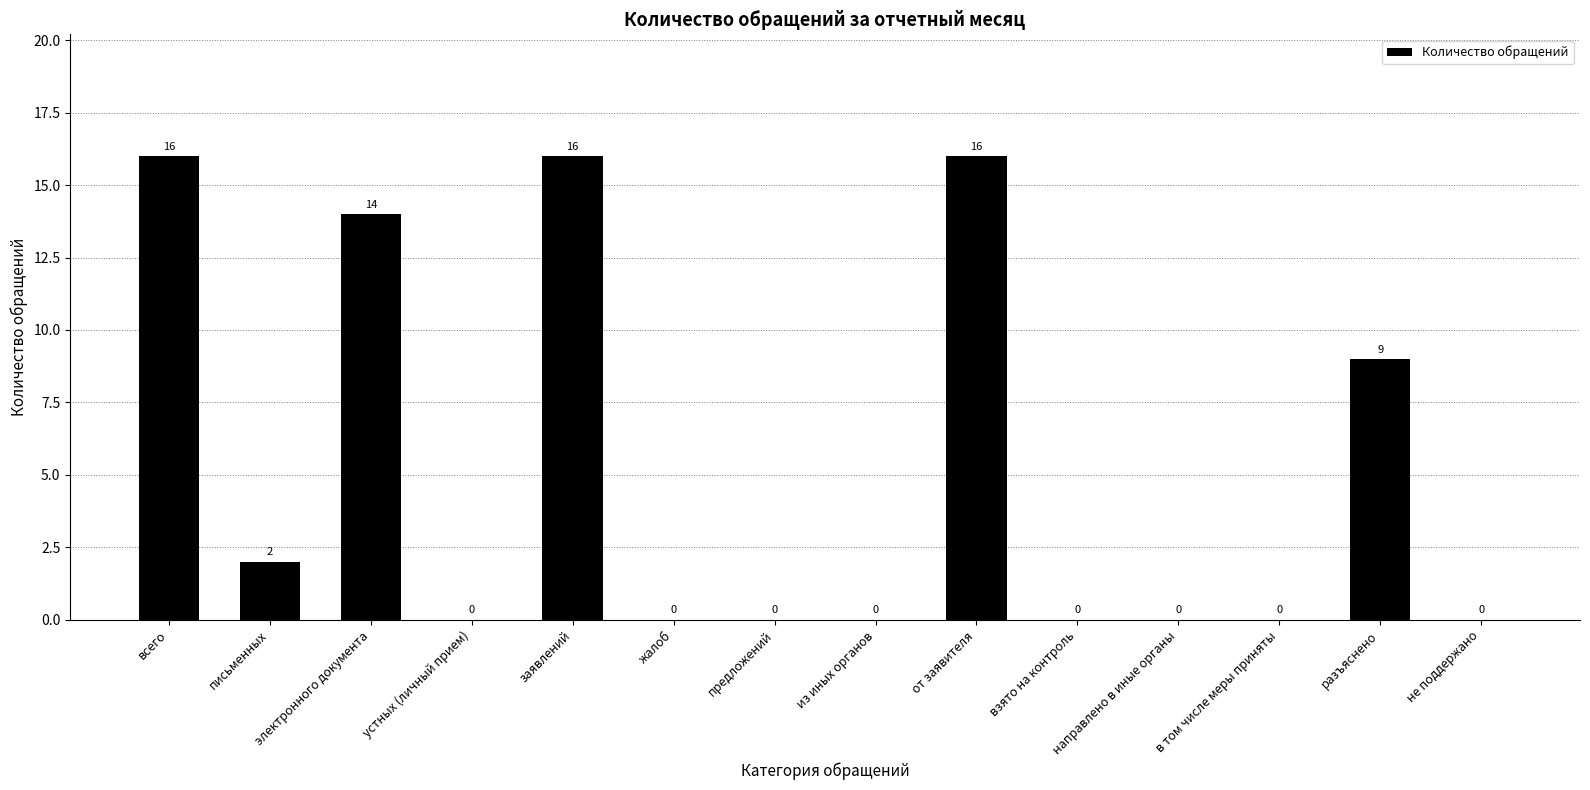

What is the greatest value displayed?

16